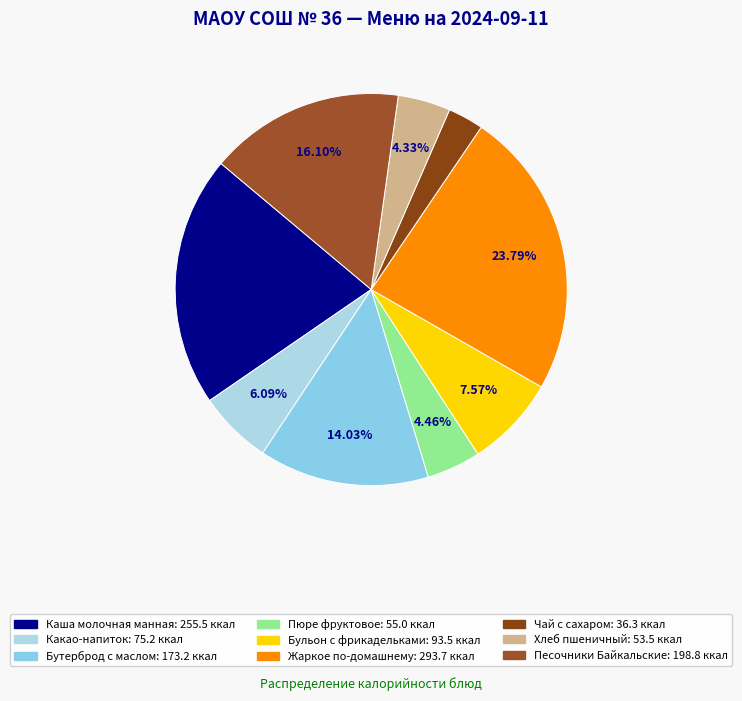

What is the ratio of the value at Бульон с фрикадельками to the value at Жаркое по-домашнему?

0.3